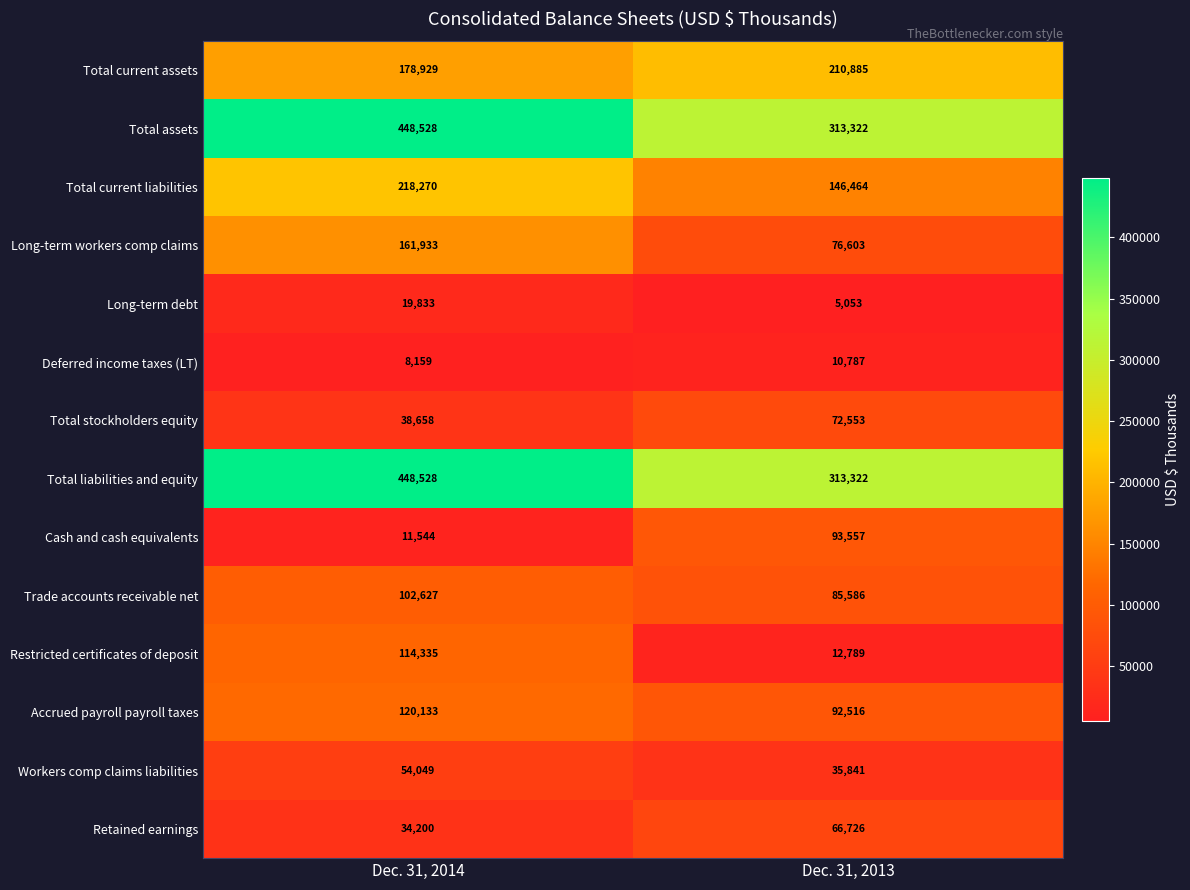

Read the Long-term workers comp claims value at Dec. 31, 2014, to the nearest 10.

161930